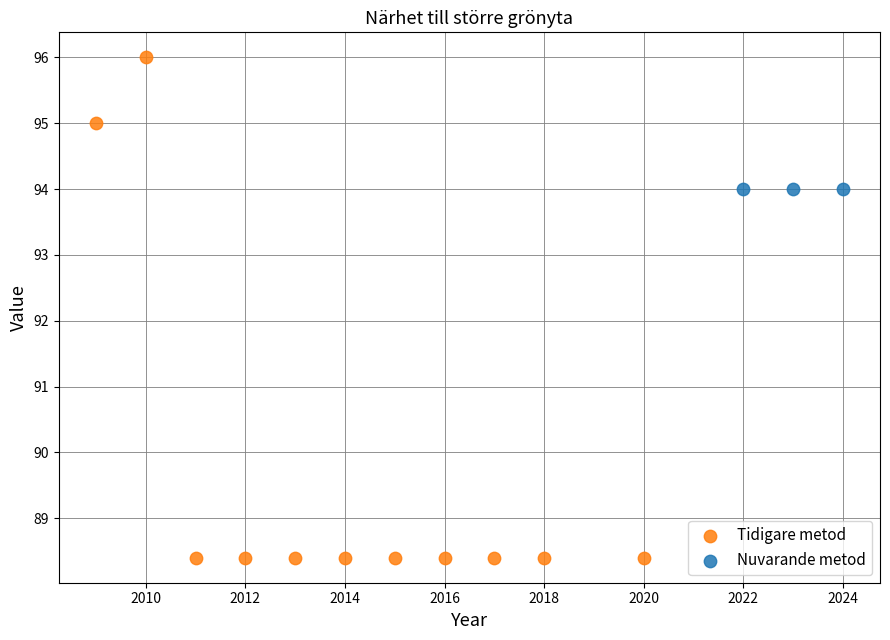

Which series reaches the minimum Y coordinate?

Tidigare metod